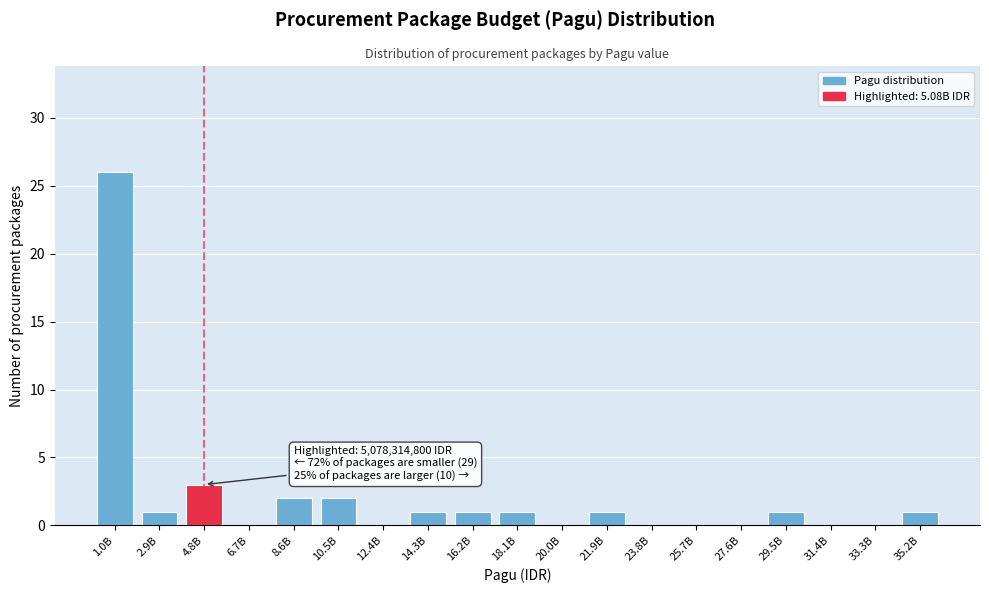

Reading right to left, extract all data points from this chart.

35.2B=1	33.3B=0	31.4B=0	29.5B=1	27.6B=0	25.7B=0	23.8B=0	21.9B=1	20.0B=0	18.1B=1	16.2B=1	14.3B=1	12.4B=0	10.5B=2	8.6B=2	6.7B=0	4.8B=3	2.9B=1	1.0B=26